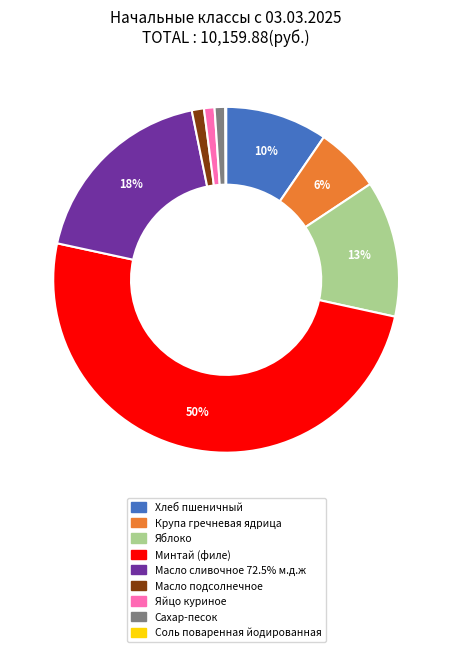

Does Масло подсолнечное represent more than half of the total?

No